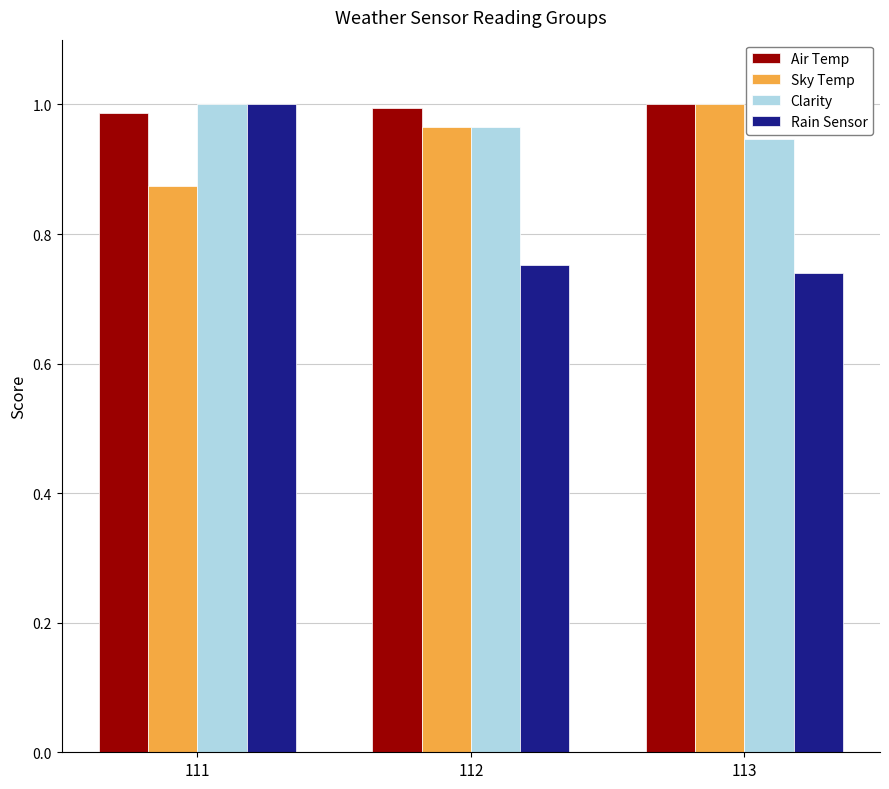

Is it true that Rain Sensor equals 1.0 at 113?

False